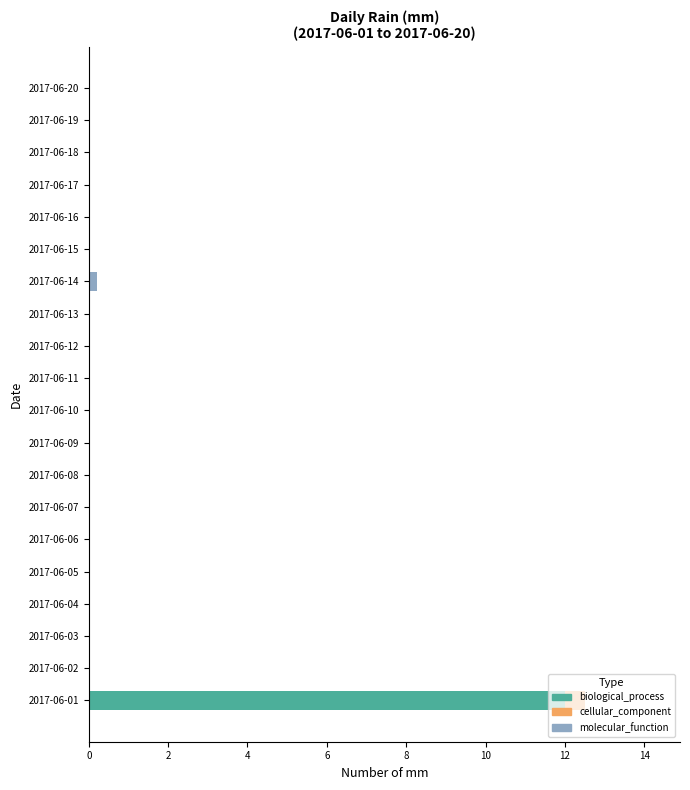

Is it true that biological_process equals -5.9 at 2017-06-15?

False